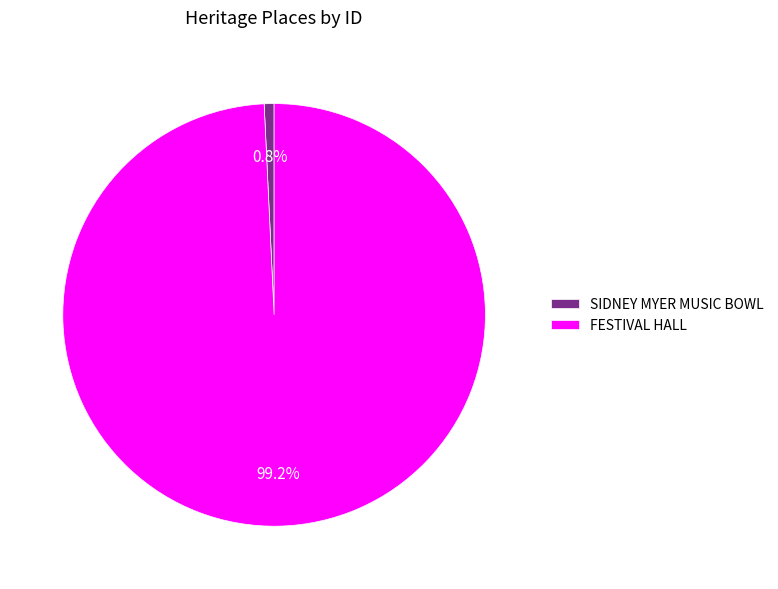

To the nearest percent, what is the combined percentage of SIDNEY MYER MUSIC BOWL and FESTIVAL HALL?

100%